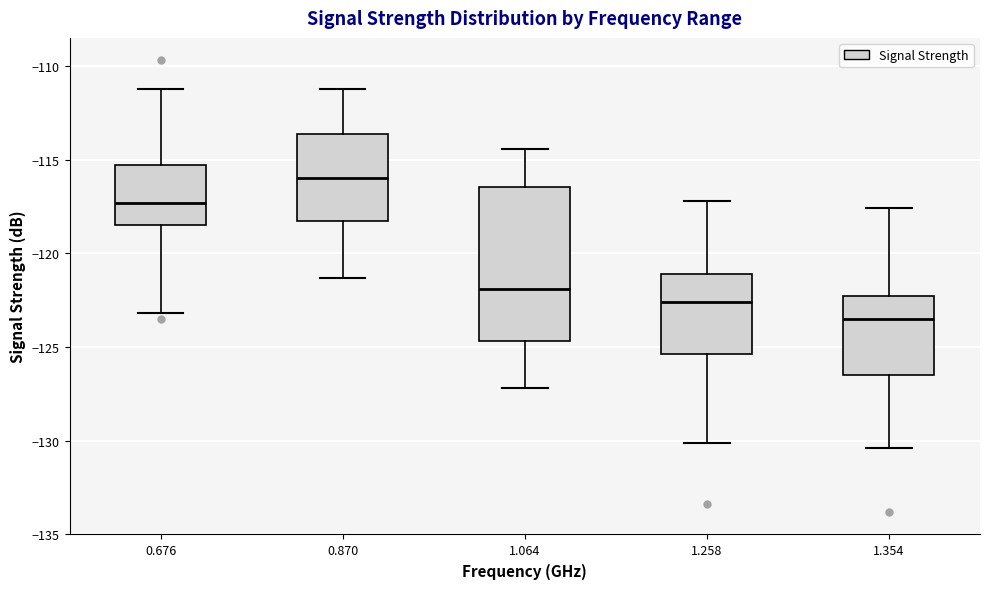

Which box is the tallest, from its lower edge to its upper edge?

1.064